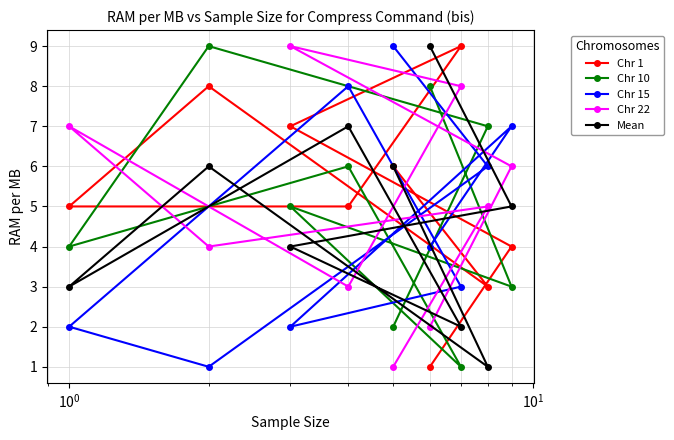

What is the maximum value shown in the chart?

9